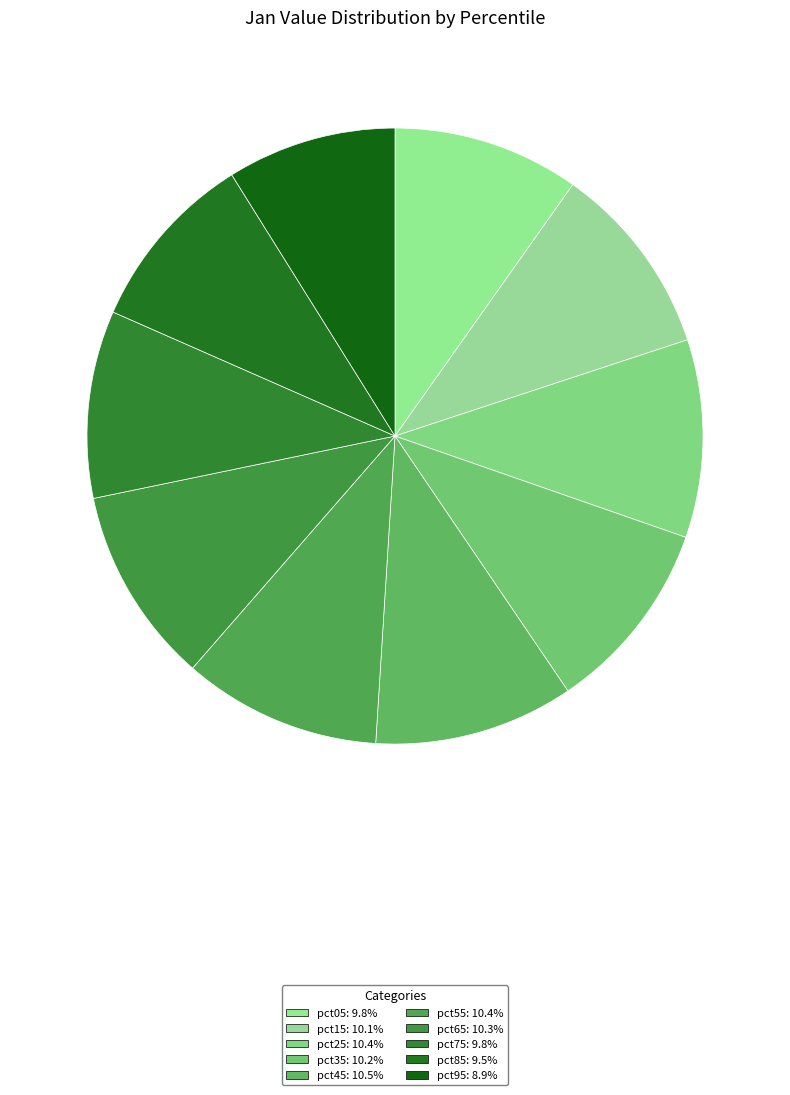

To the nearest percent, what is the difference between the largest and smallest slice percentages?

2%